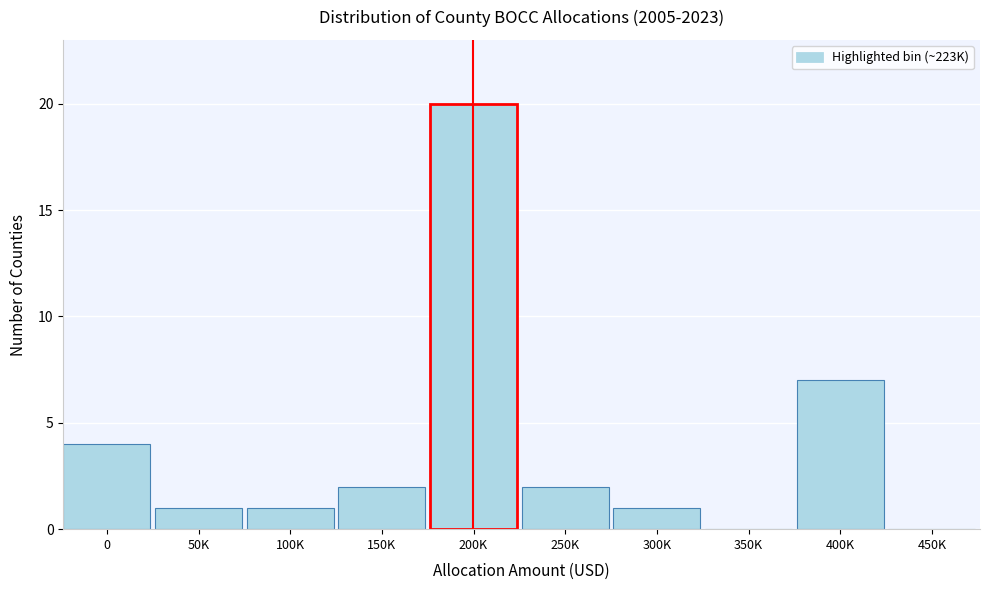

Reading left to right, extract all data points from this chart.

0=4	50K=1	100K=1	150K=2	200K=20	250K=2	300K=1	350K=0	400K=7	450K=0